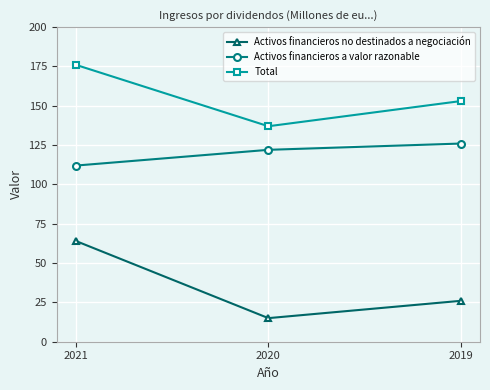

What is the maximum value shown in the chart?

176